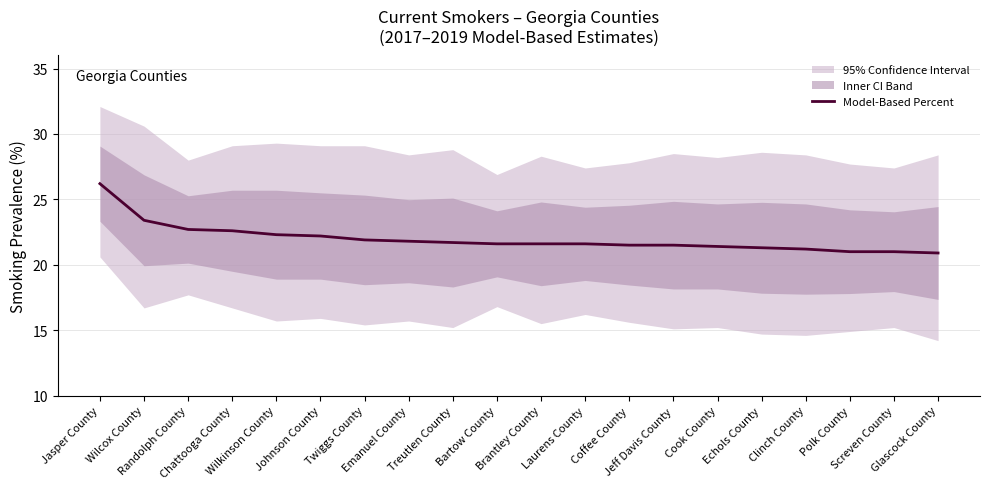

What is the minimum value shown in the chart?

20.9